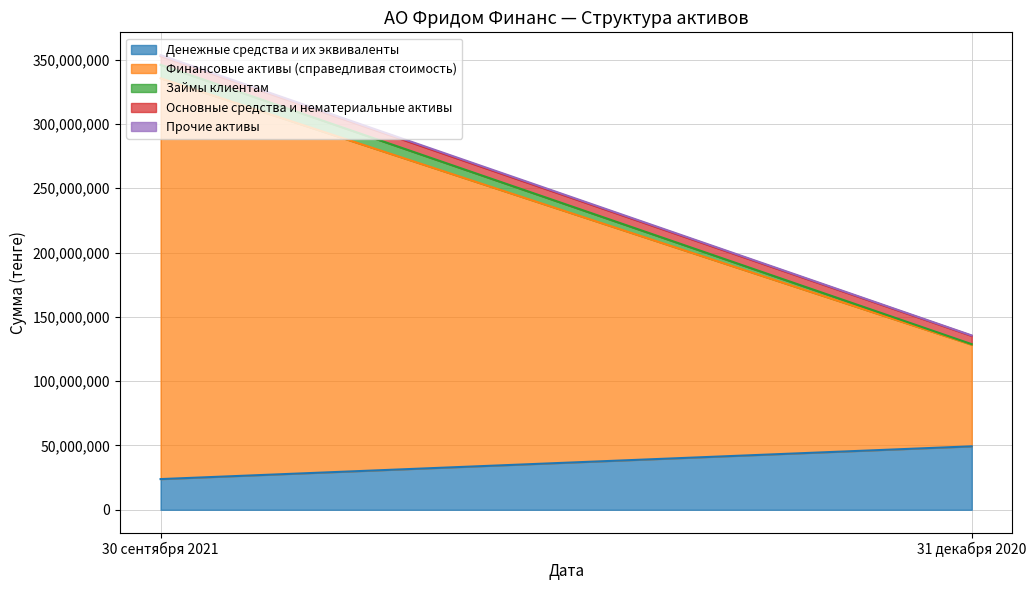

List the series in order of their peak value, highest first.

Финансовые активы (справедливая стоимость), Денежные средства и их эквиваленты, Займы клиентам, Основные средства и нематериальные активы, Прочие активы